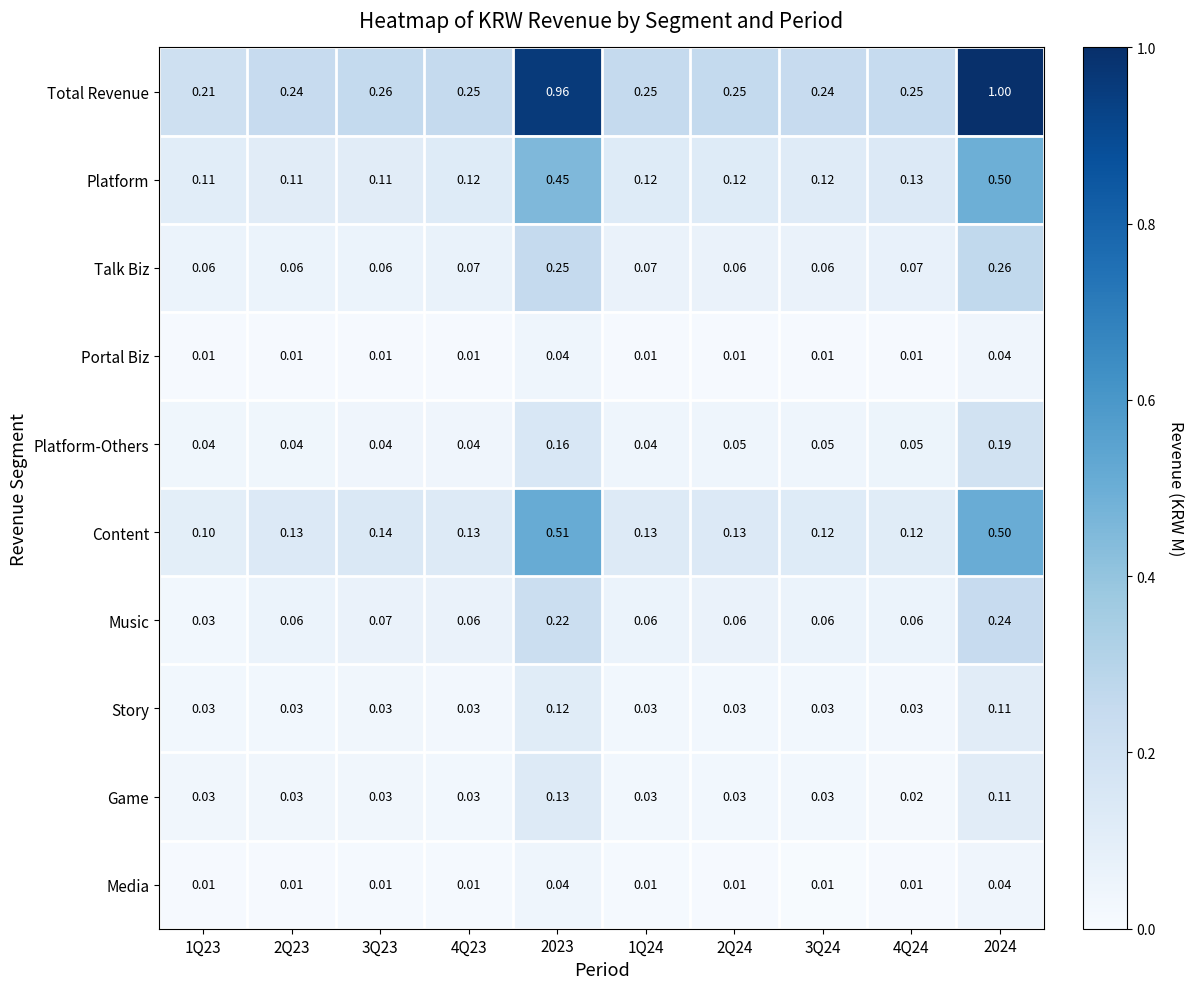

Which series has the largest range (max minus min)?

Total Revenue